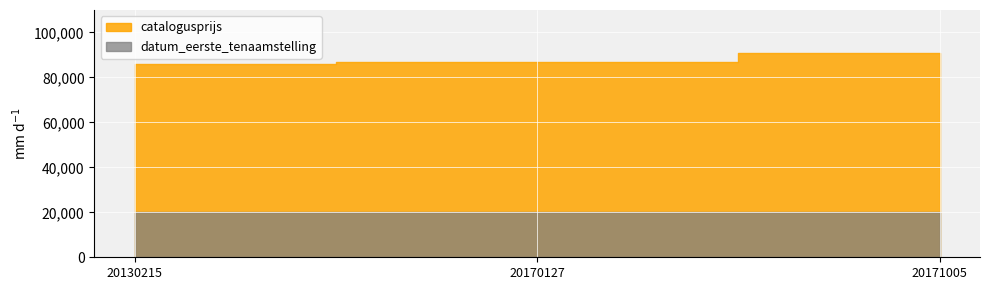

At which label does catalogusprijs reach its minimum?

20130215